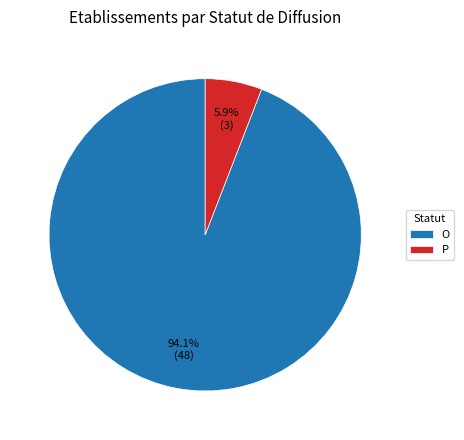

What is the smallest slice in the pie chart?

P